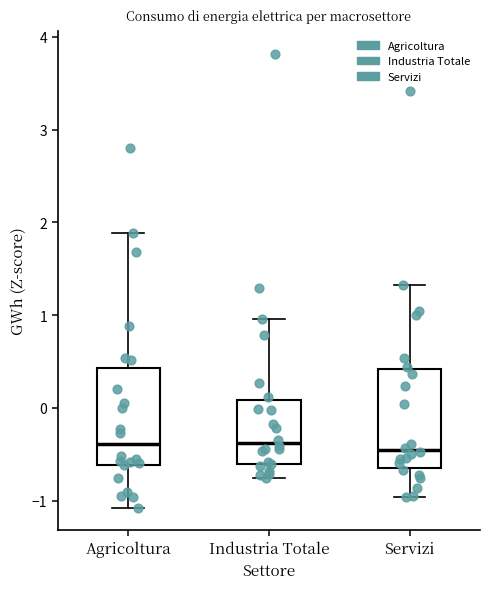

Reading left to right, read every box against the y-axis: the position of its median line, the range the box covers, and the ends of its whiskers. The values are not printed on the chart, so give them approximately, as read against the axis.

Agricoltura: median -0.4, box -0.6 to 0.4, whiskers -1.1 to 1.9
Industria Totale: median -0.4, box -0.6 to 0.1, whiskers -0.8 to 1.0
Servizi: median -0.5, box -0.7 to 0.4, whiskers -1.0 to 1.3